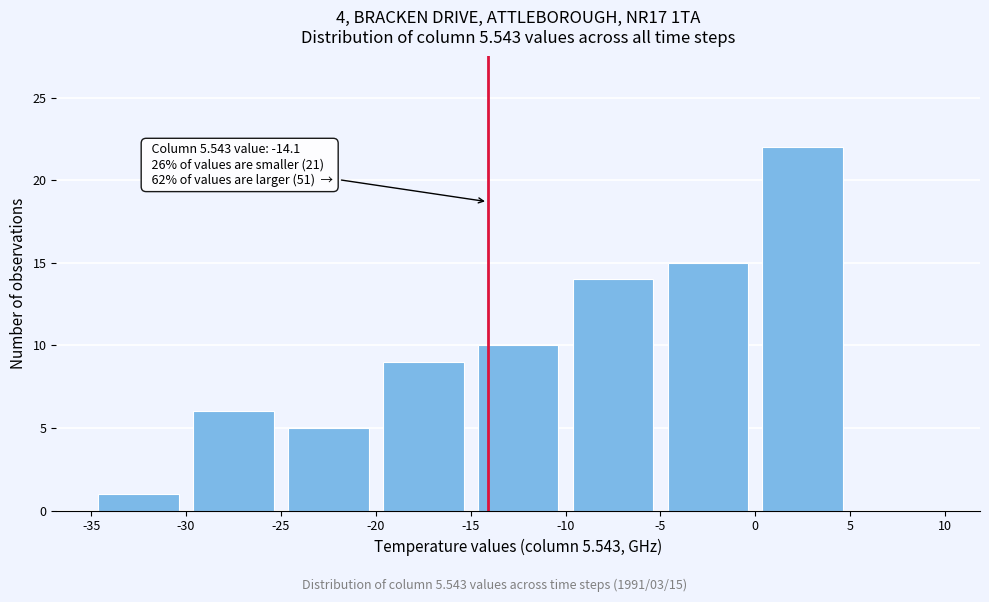

Over which range of the x-axis is the bar tallest?

0 to 5